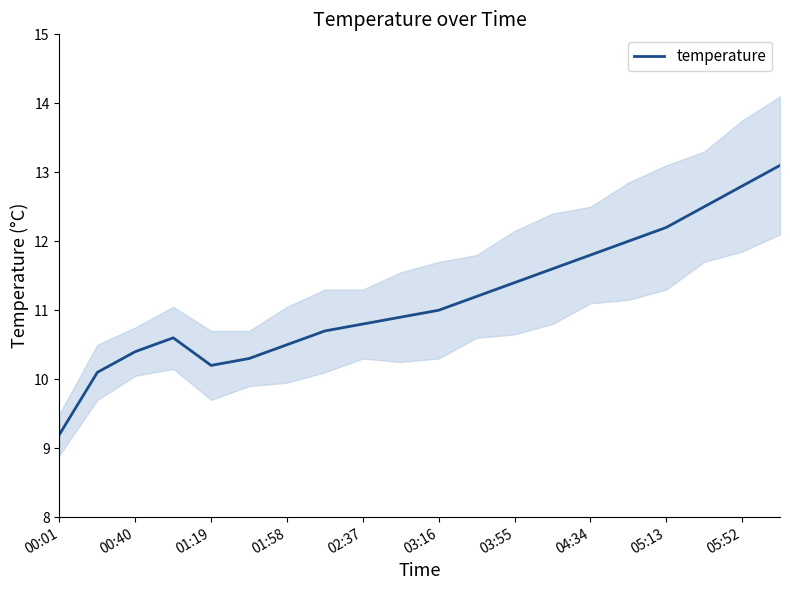

How many distinct data groups are displayed?

1